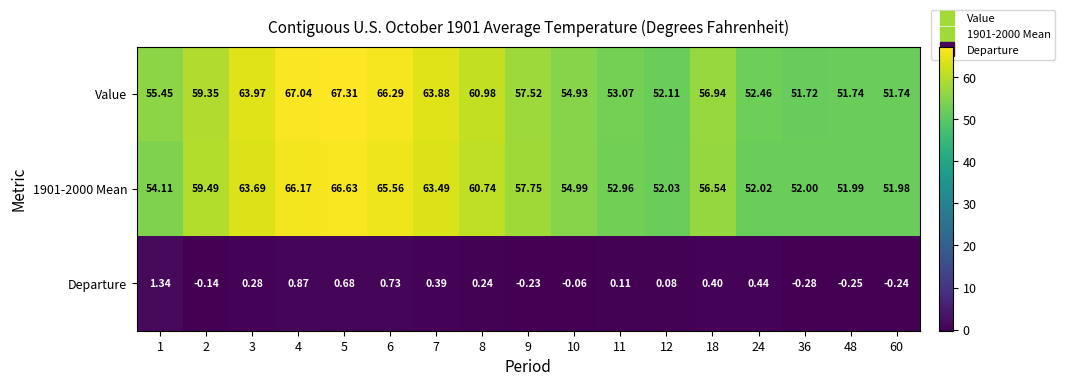

Which series has the largest total across all categories?

Value